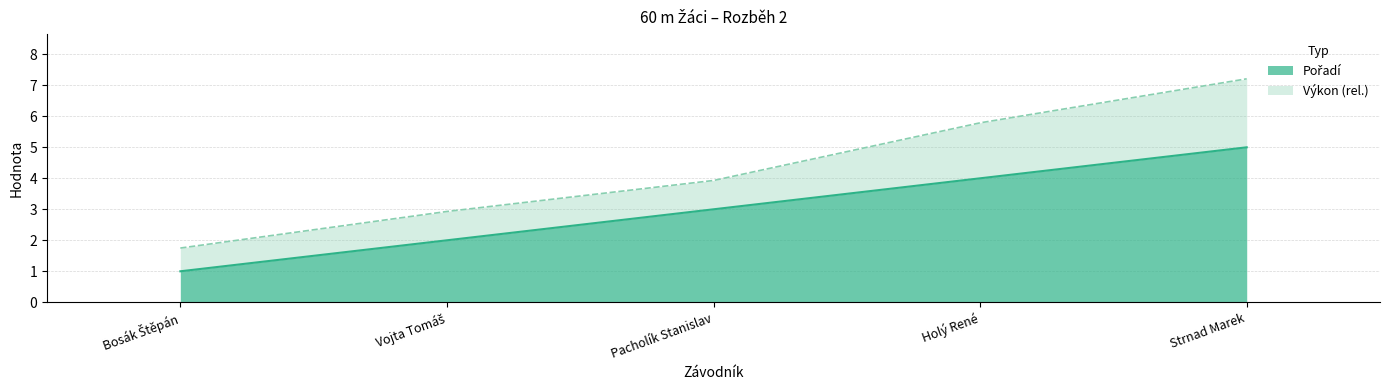

Does the chart display data point markers on the line(s)?

No